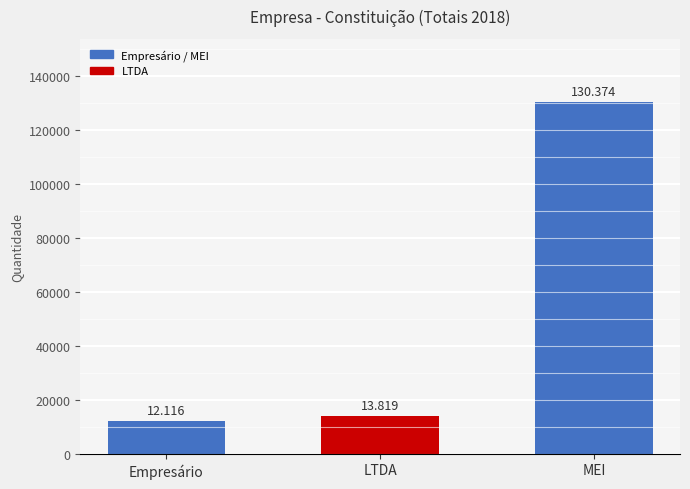

What value does the data have at LTDA, to the nearest 50?

13800